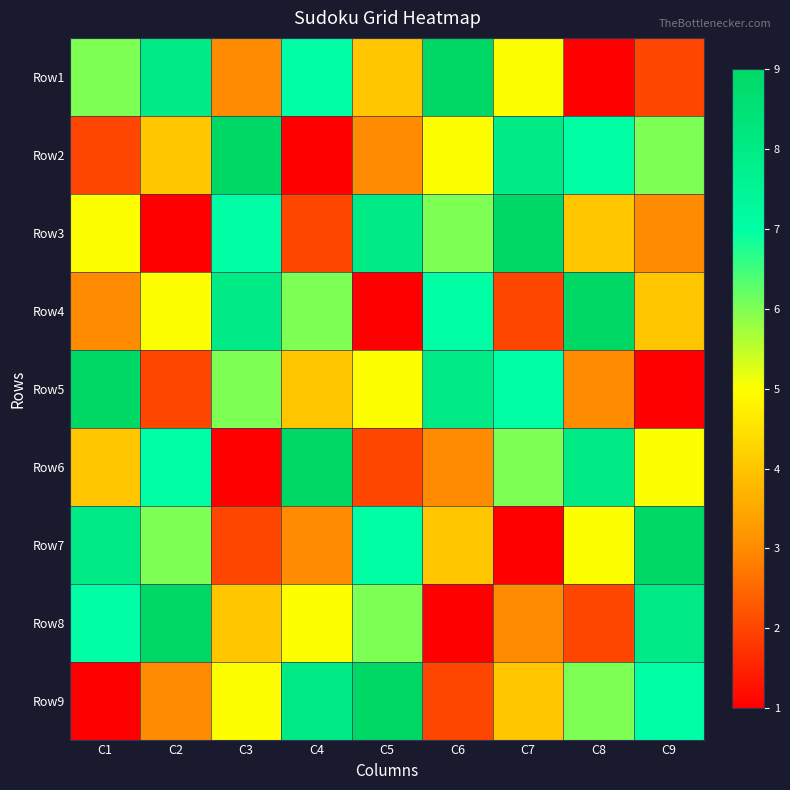

What is the minimum value shown in the chart?

1